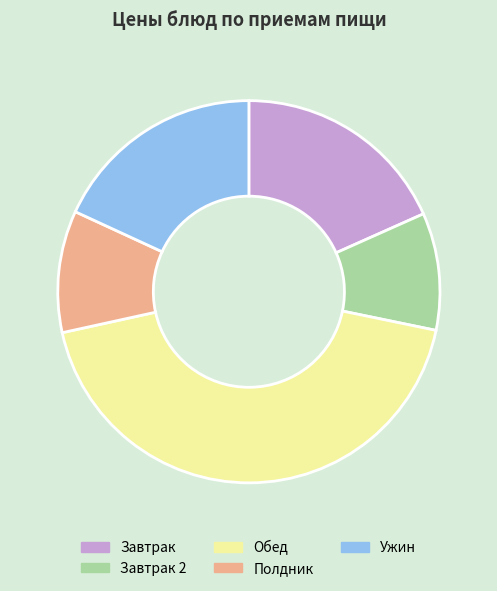

Is Полдник the majority of the pie?

No